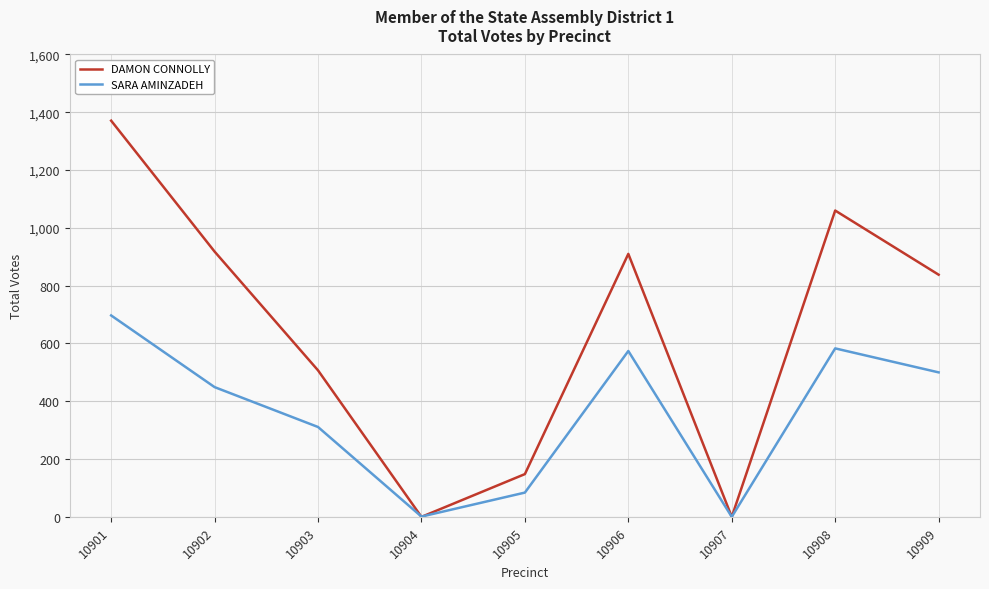

At which category is the sum across all series the highest?

10901